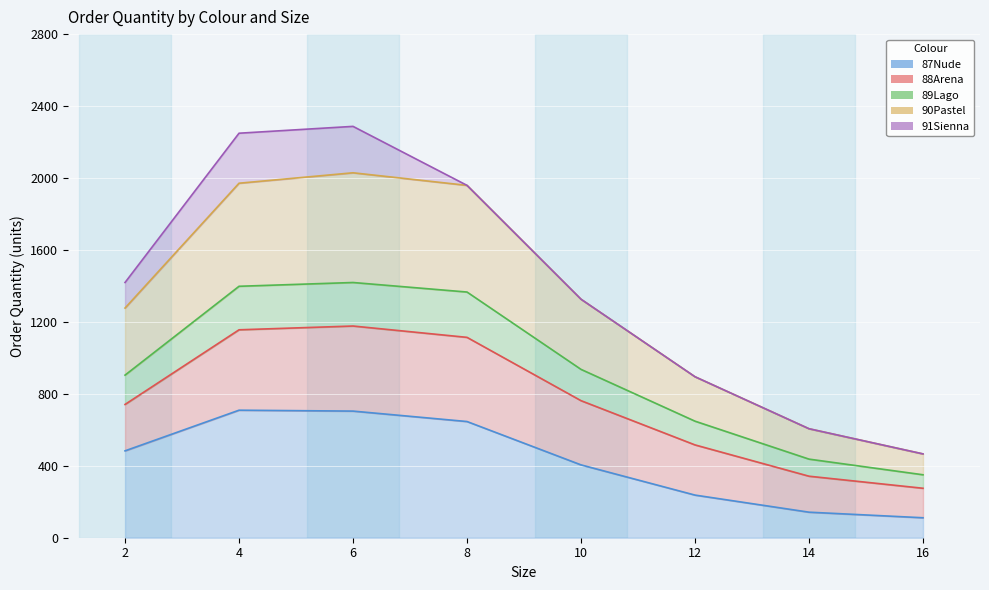

True or false: 89Lago has more than 2 interior local peaks.

False